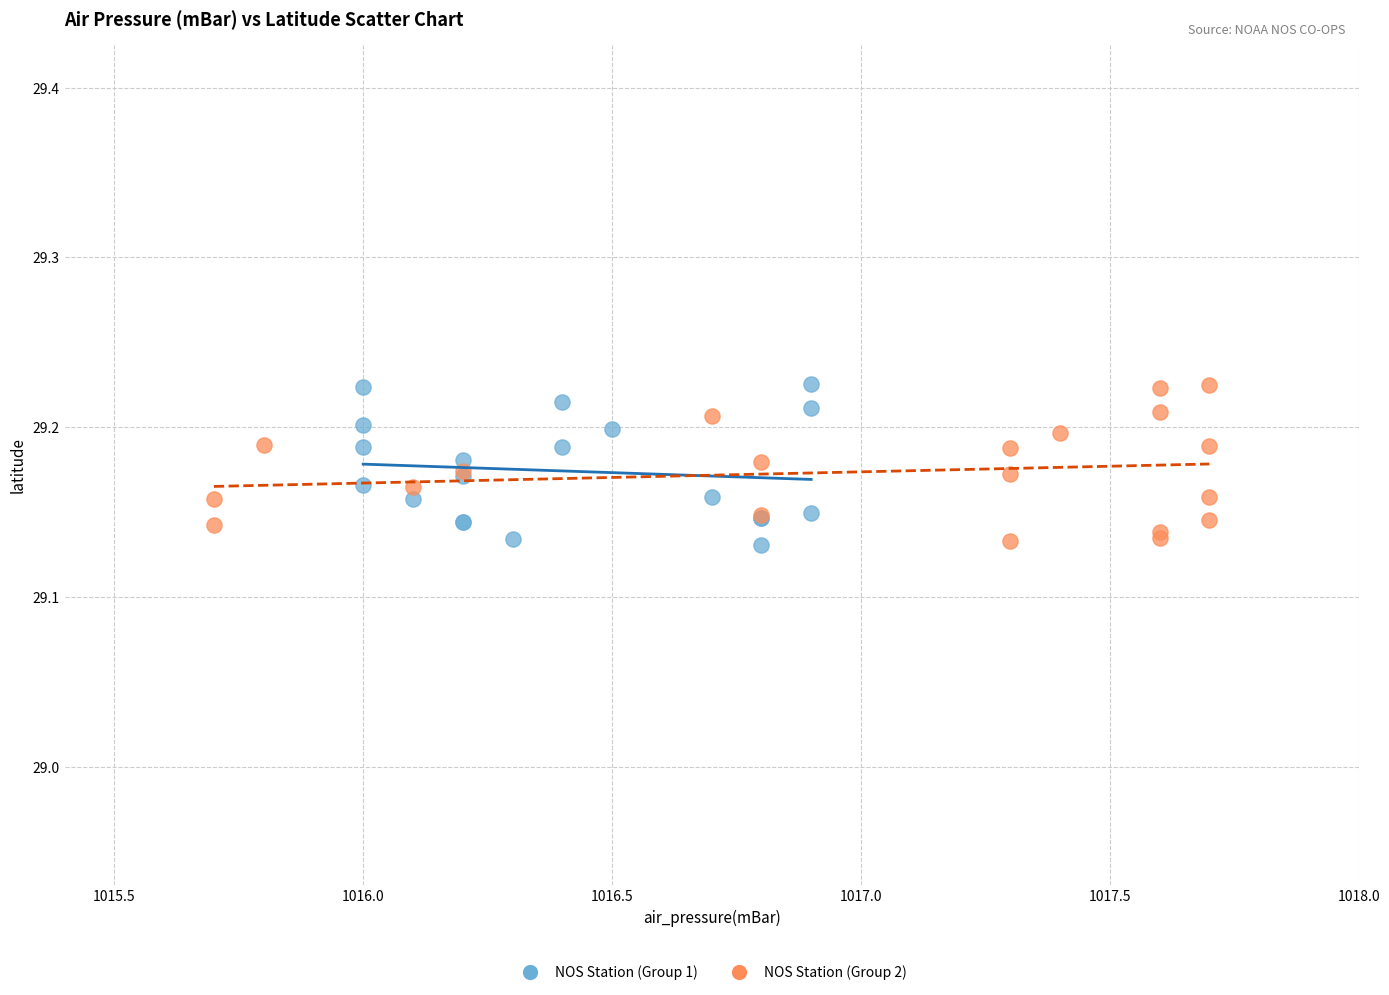

What are all the series names shown in the legend?

NOS Station (Group 1), NOS Station (Group 2)